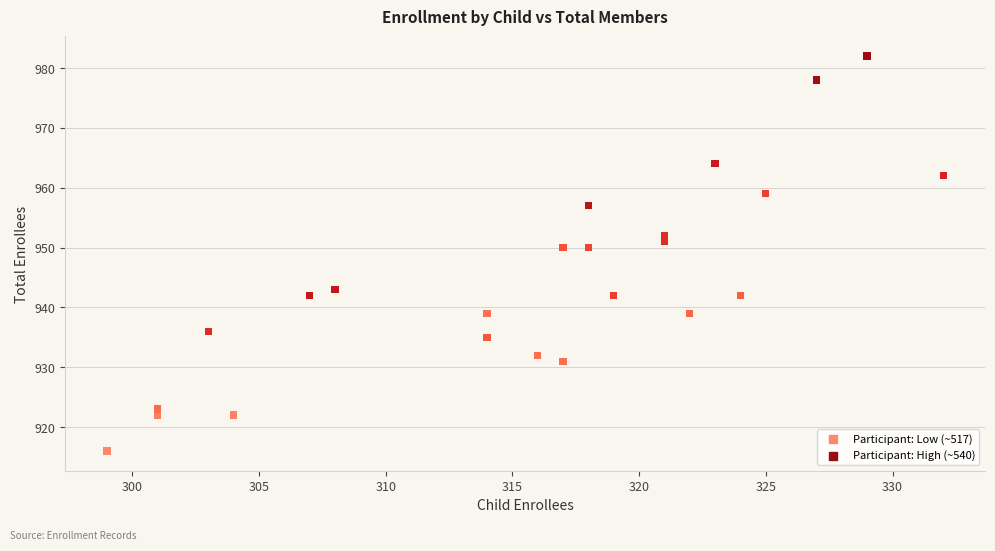

What is the range of X values (max minus min)?

33